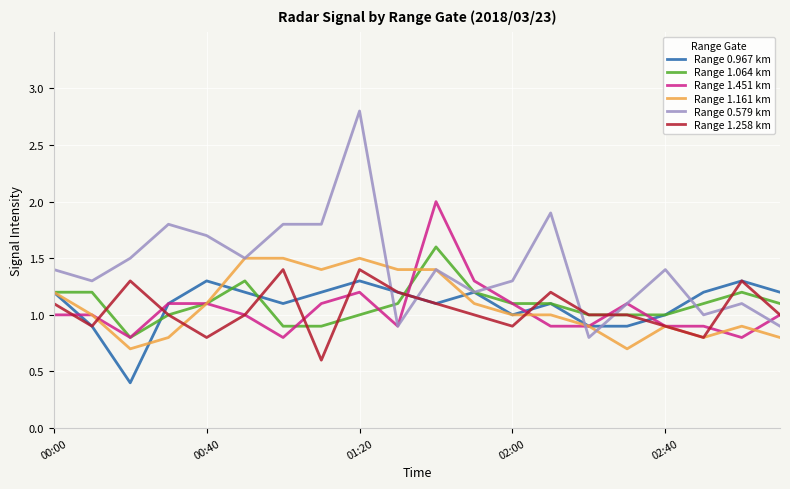

True or false: Range 1.161 km and Range 1.451 km intersect in this chart.

True